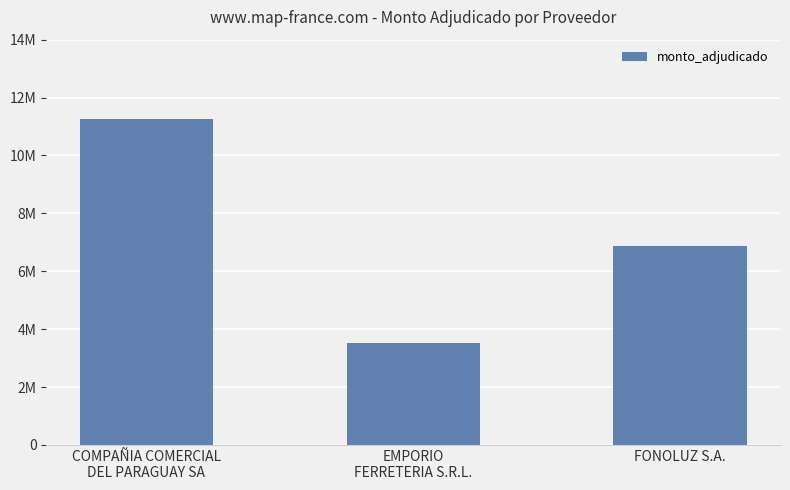

What is the difference between the maximum and minimum values?

7736112